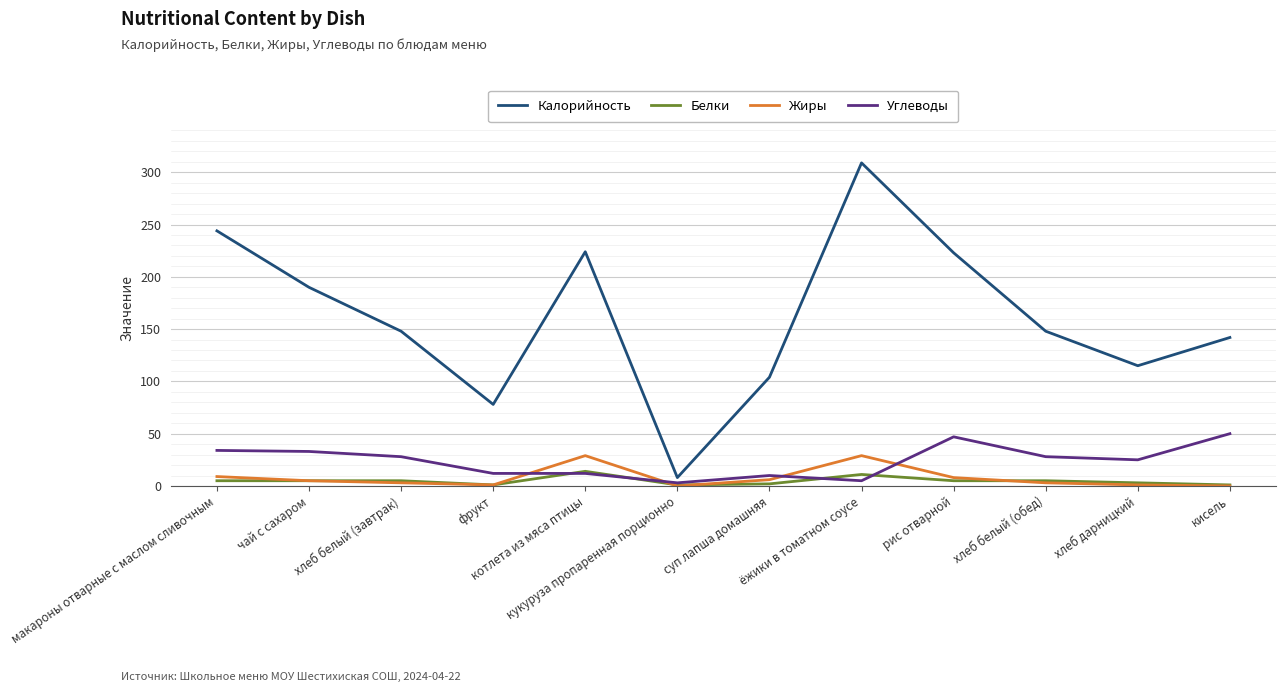

What are all the series names shown in the legend?

Калорийность, Белки, Жиры, Углеводы